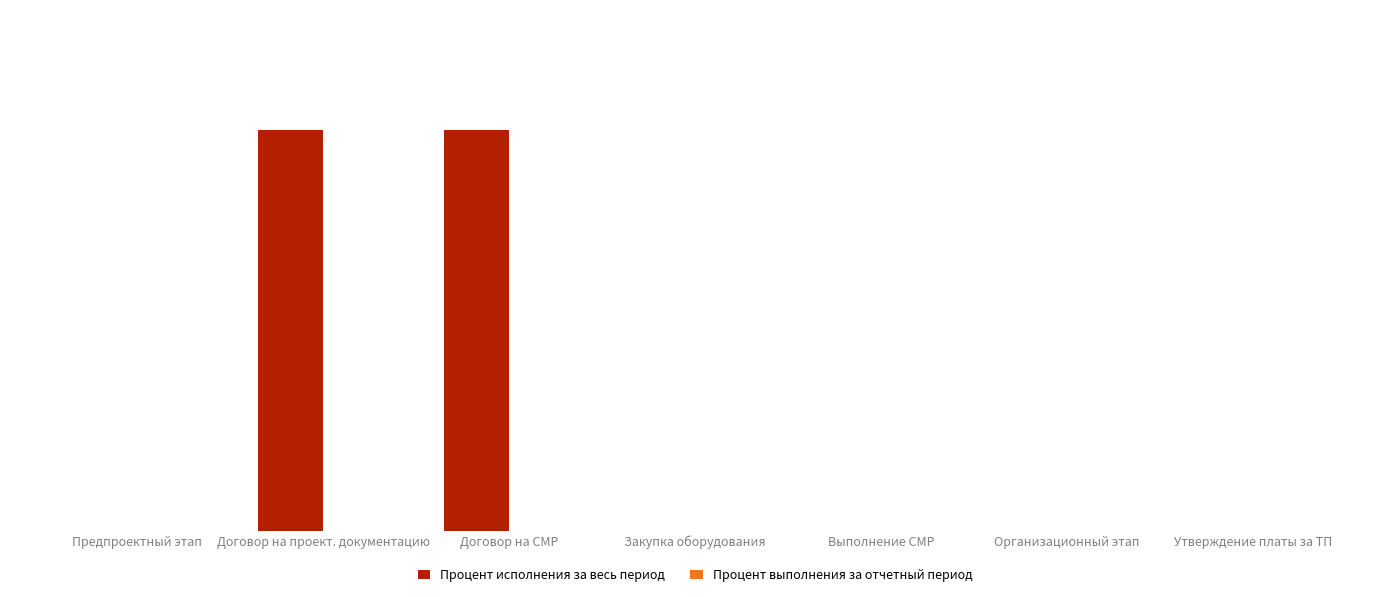

Are the bars horizontal?

No